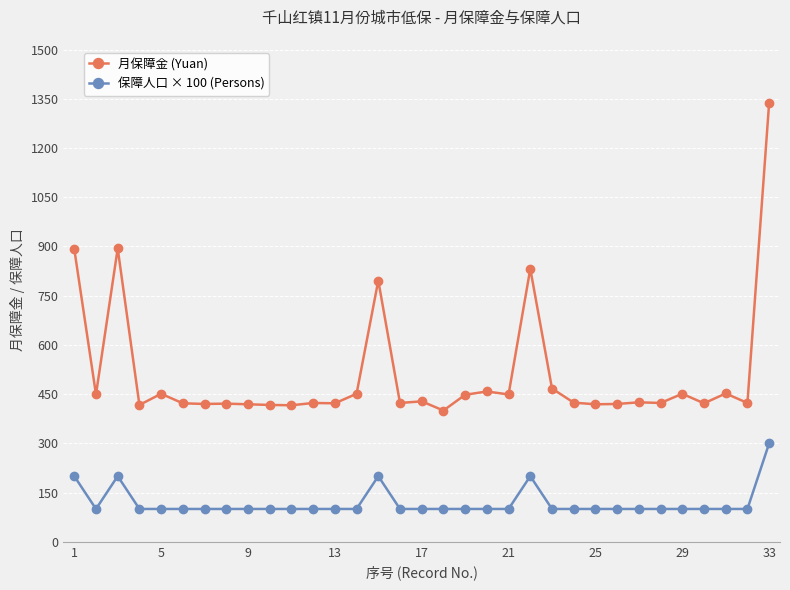

Rank the series by their maximum value, from lowest to highest.

保障人口 × 100 (Persons), 月保障金 (Yuan)